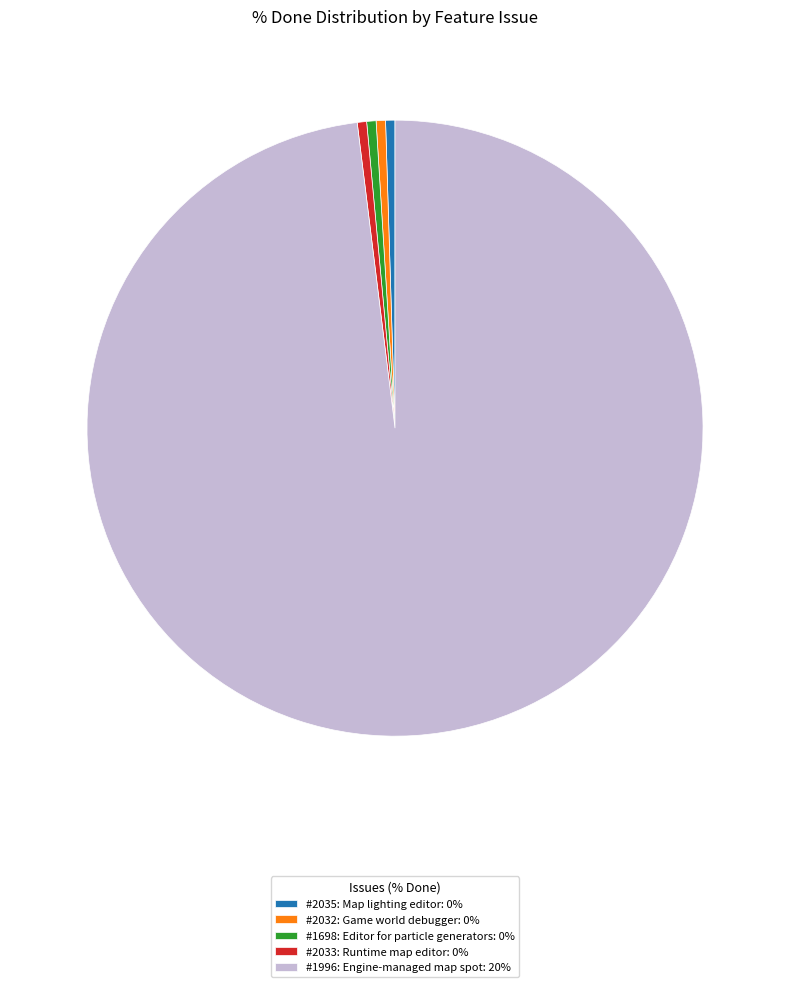

Is #1698: Editor for particle generators: 0% the majority of the pie?

No